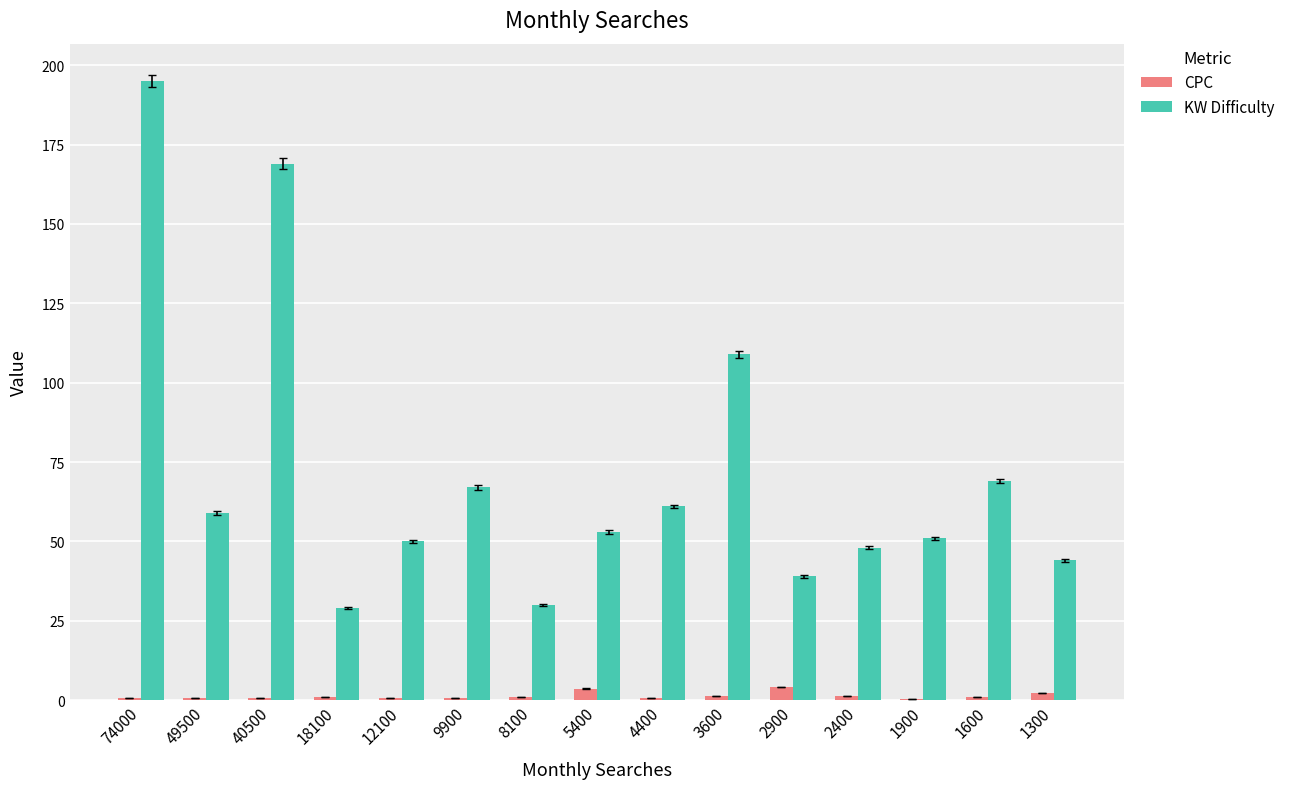

Is it true that KW Difficulty equals 91.6 at 1900?

False